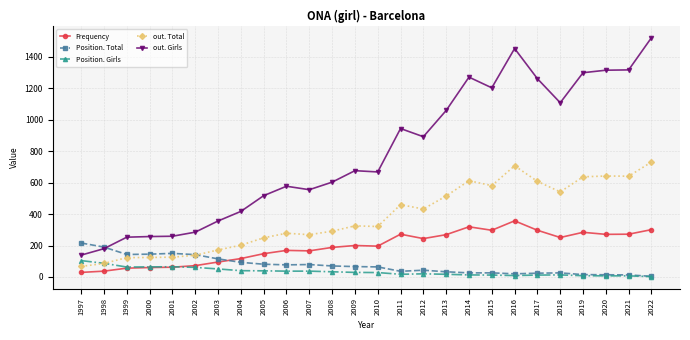

True or false: Position. Total has more than 0 points higher than both neighbors.

True